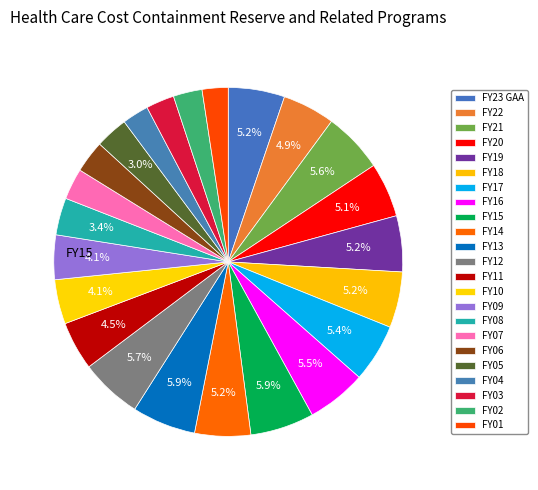

What percentage do FY04 and FY09 together represent?

6.6%